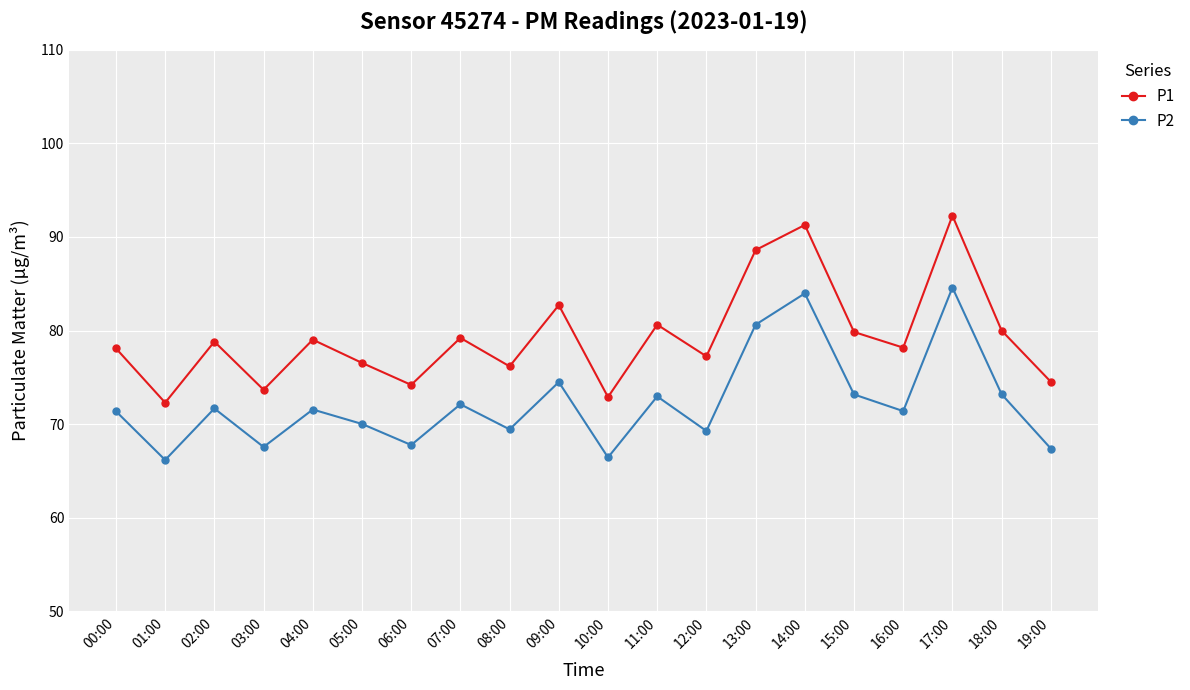

What is the difference between the second highest and second lowest values in the P1 series?

18.4